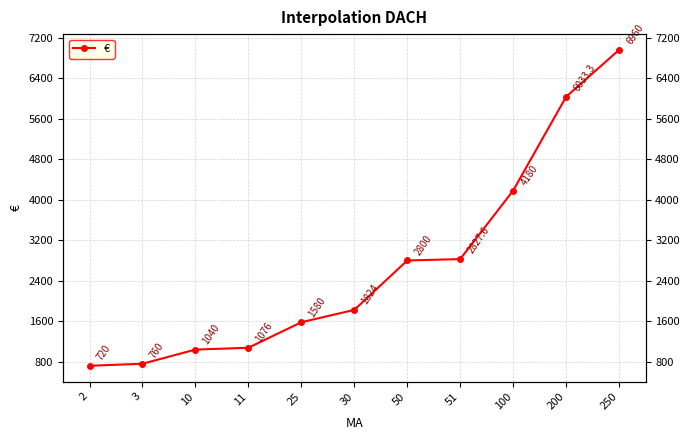

Does the chart have visible grid lines?

Yes